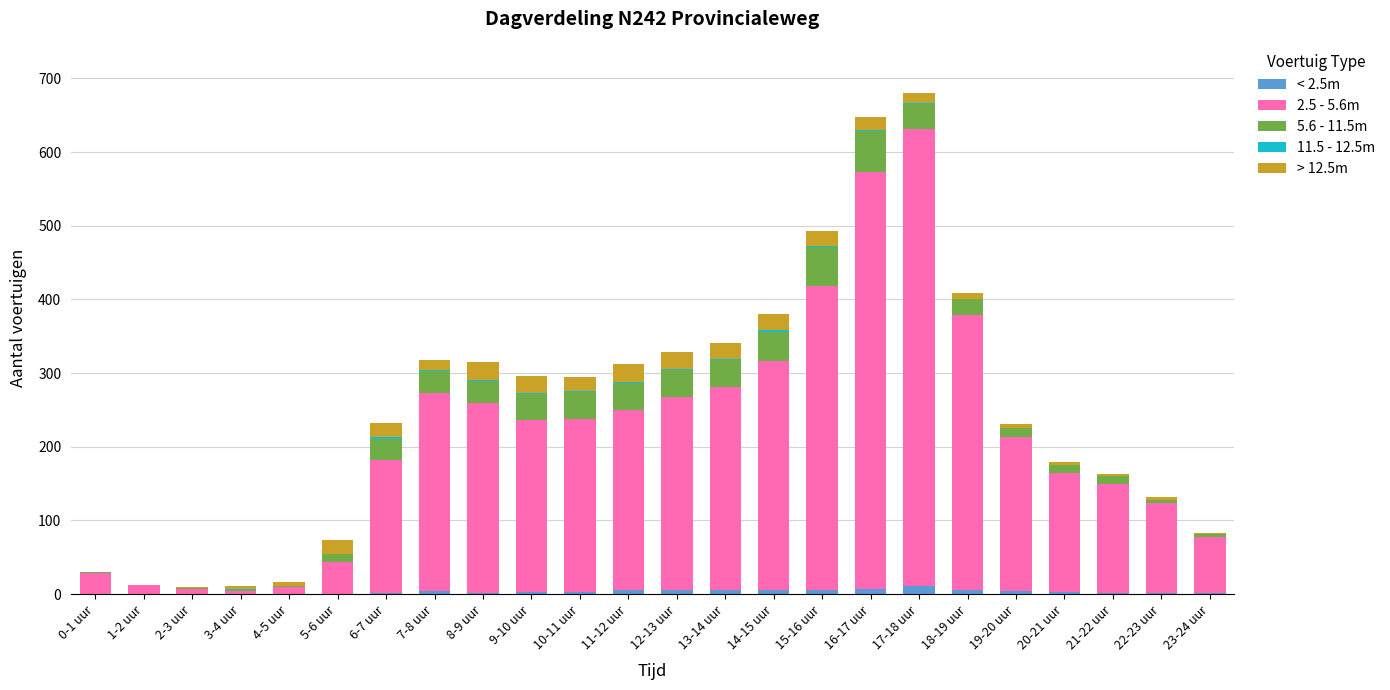

Is it true that < 2.5m equals 2 at 21-22 uur?

True